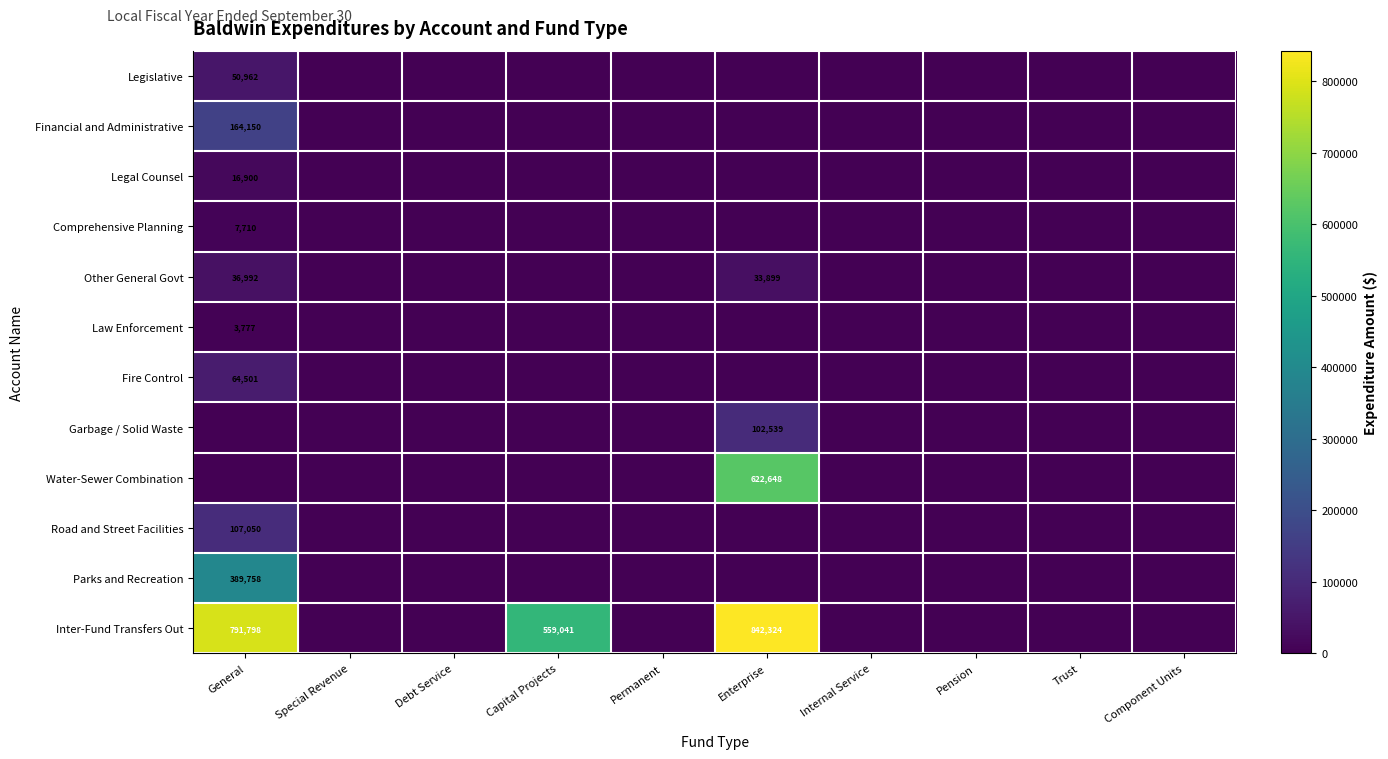

Which series has the largest range (max minus min)?

Inter-Fund Transfers Out